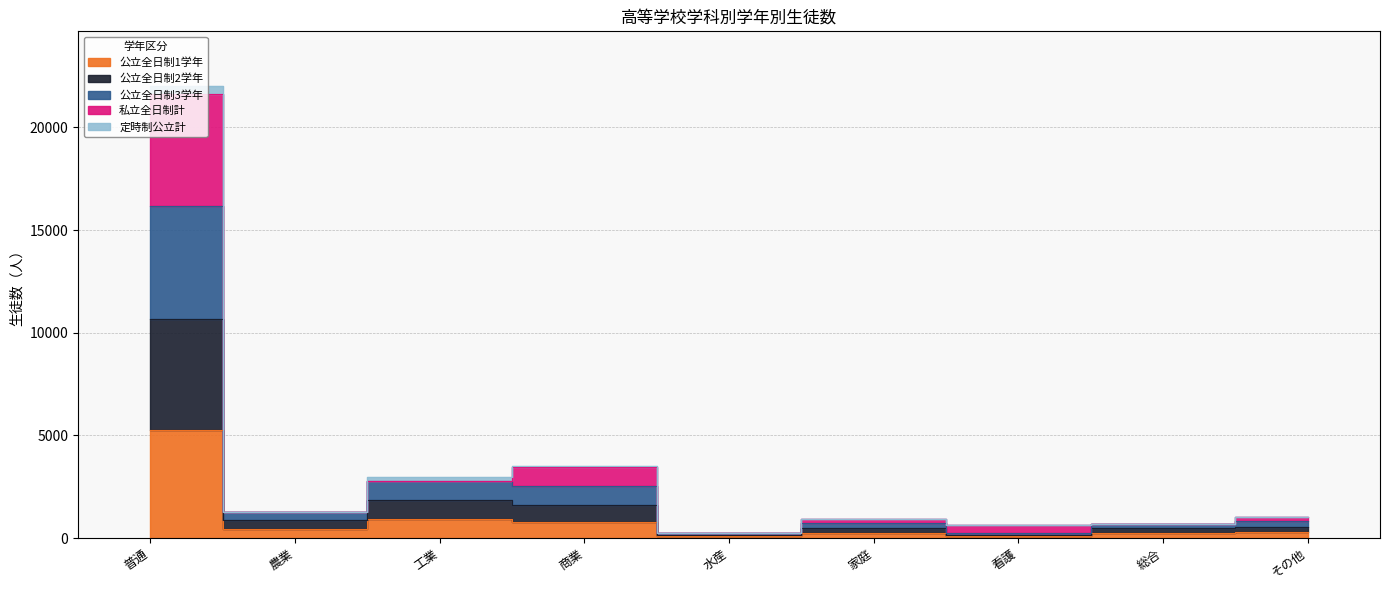

At which label does 公立全日制1学年 reach its peak?

普通